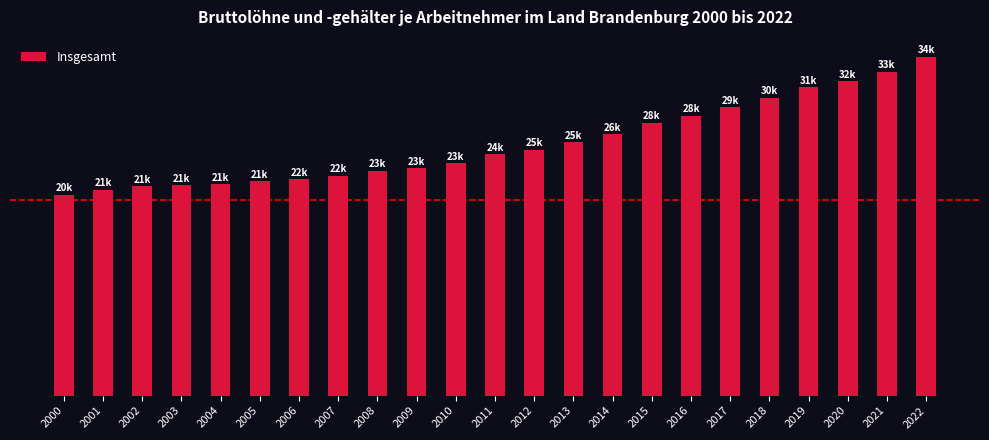

Which category has the lowest value across all series?

2000